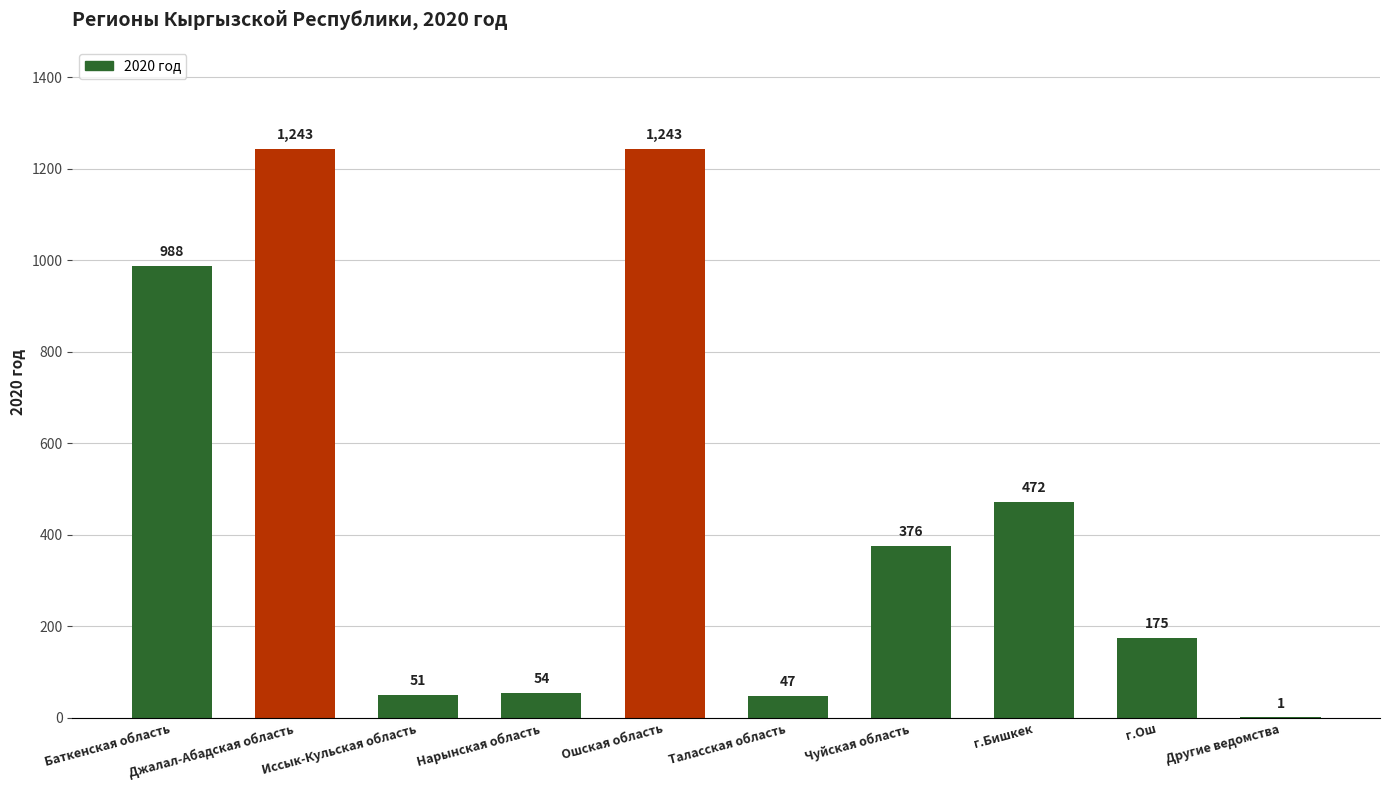

What is the greatest value displayed?

1243